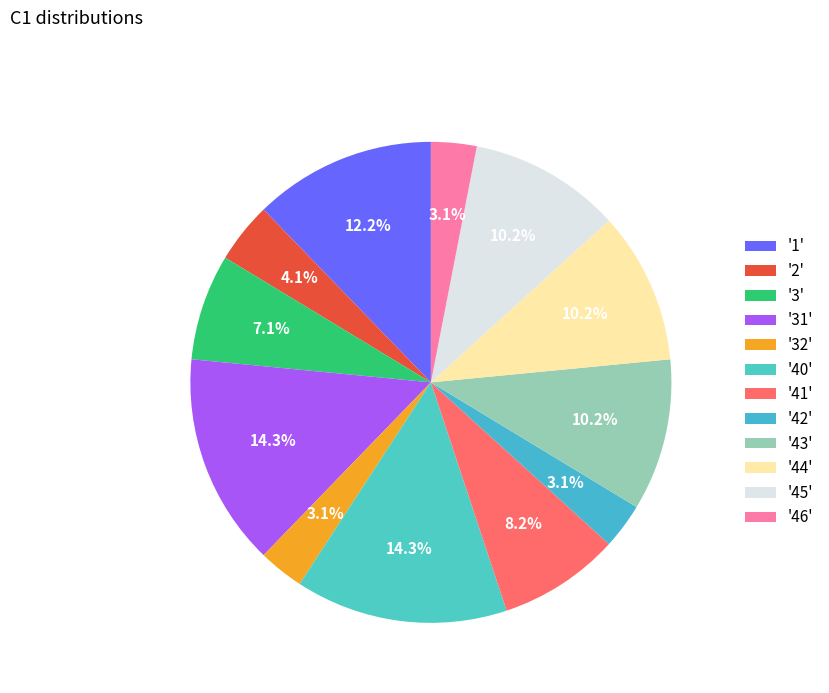

Is there any slice that represents more than half of the pie?

No